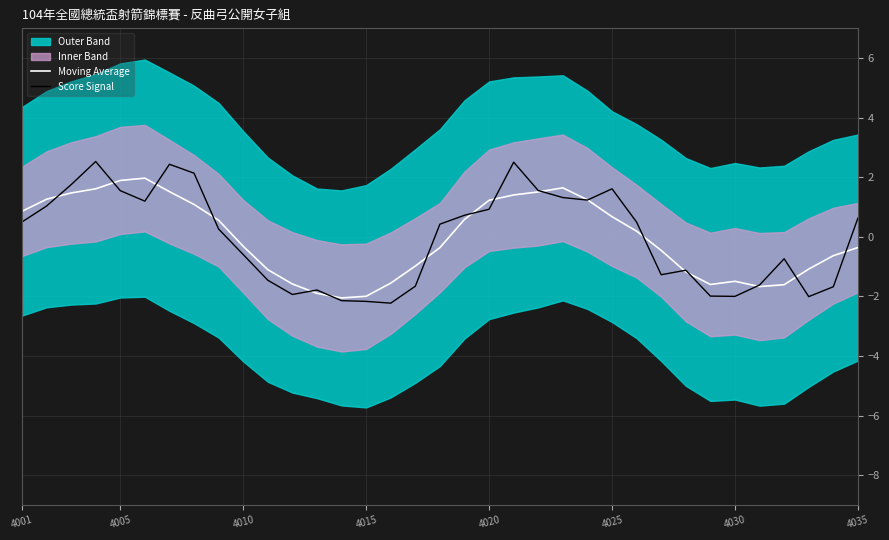

At which label does Moving Average first exceed 0?

4001